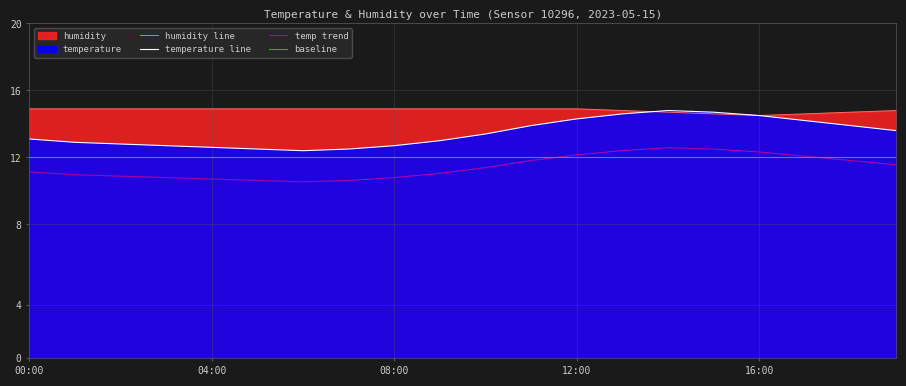

Reading right to left, transcribe all the data shown in this chart.

humidity line: 14.8	14.7	14.6	14.5	14.6	14.7	14.8	14.9	14.9	14.9	14.9	14.9	14.9	14.9	14.9	14.9	14.9	14.9	14.9	14.9
temperature line: 13.6	13.9	14.2	14.5	14.7	14.8	14.6	14.3	13.9	13.4	13.0	12.7	12.5	12.4	12.5	12.6	12.7	12.8	12.9	13.1
temp trend: 11.6	11.8	12.1	12.3	12.5	12.6	12.4	12.2	11.8	11.4	11.0	10.8	10.6	10.5	10.6	10.7	10.8	10.9	11.0	11.1
baseline: 12.0	12.0	12.0	12.0	12.0	12.0	12.0	12.0	12.0	12.0	12.0	12.0	12.0	12.0	12.0	12.0	12.0	12.0	12.0	12.0